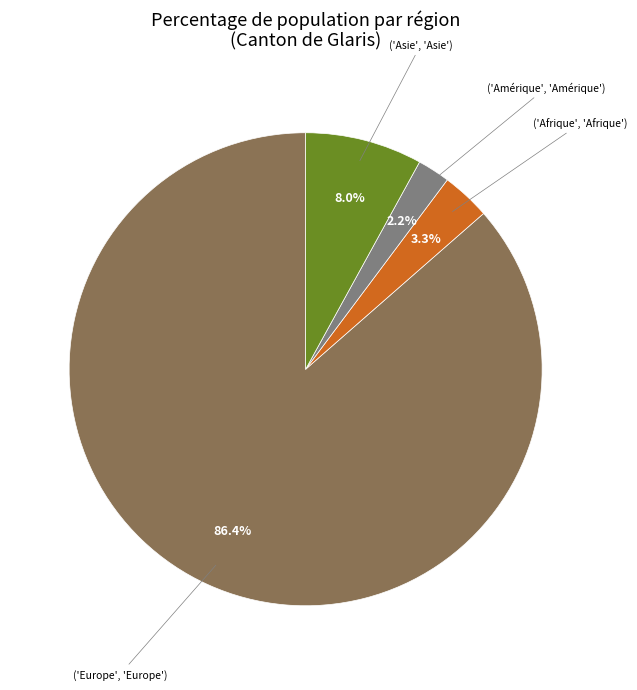

Is there a majority slice in this chart?

Yes